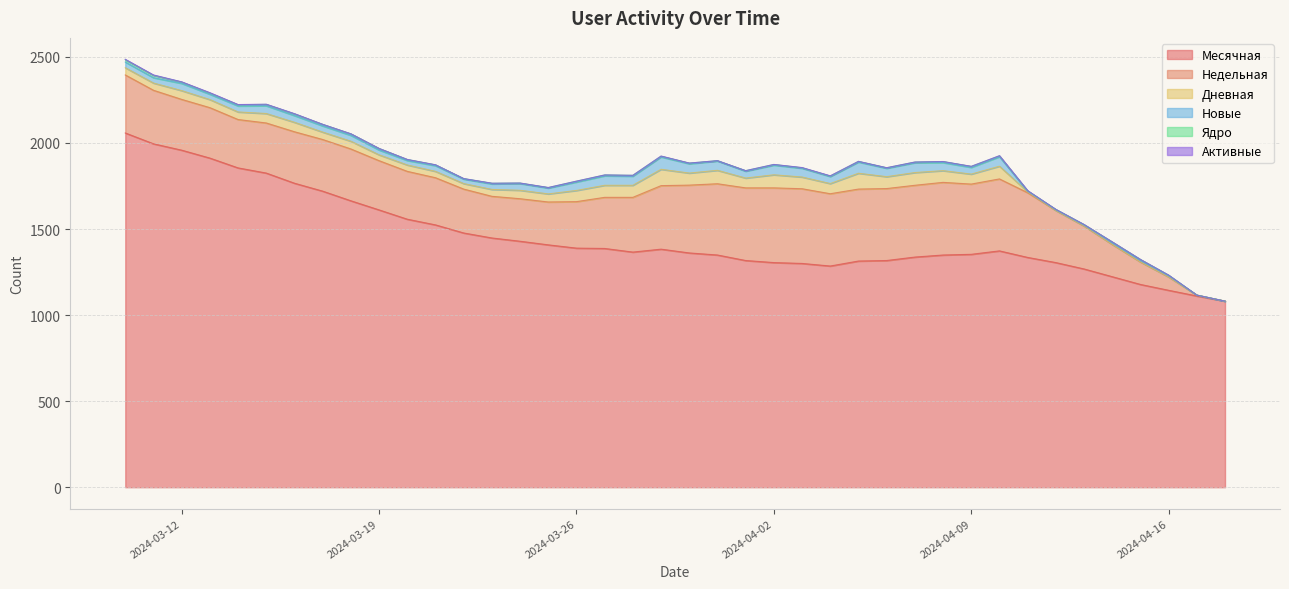

Between 2024-04-08 and 2024-04-10, which is larger?

2024-04-10